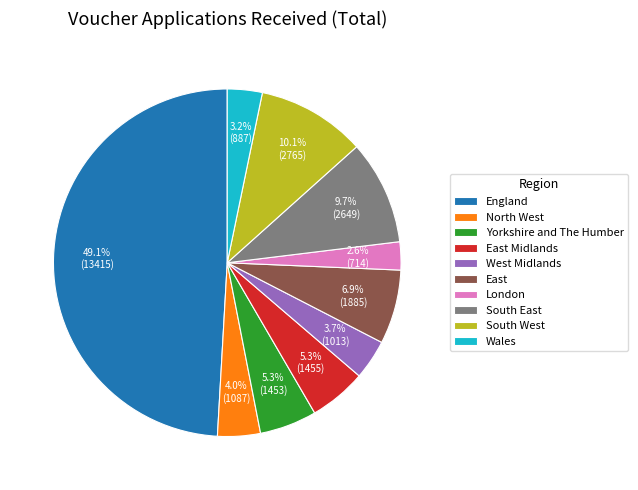

Which category has the biggest portion of the pie?

England